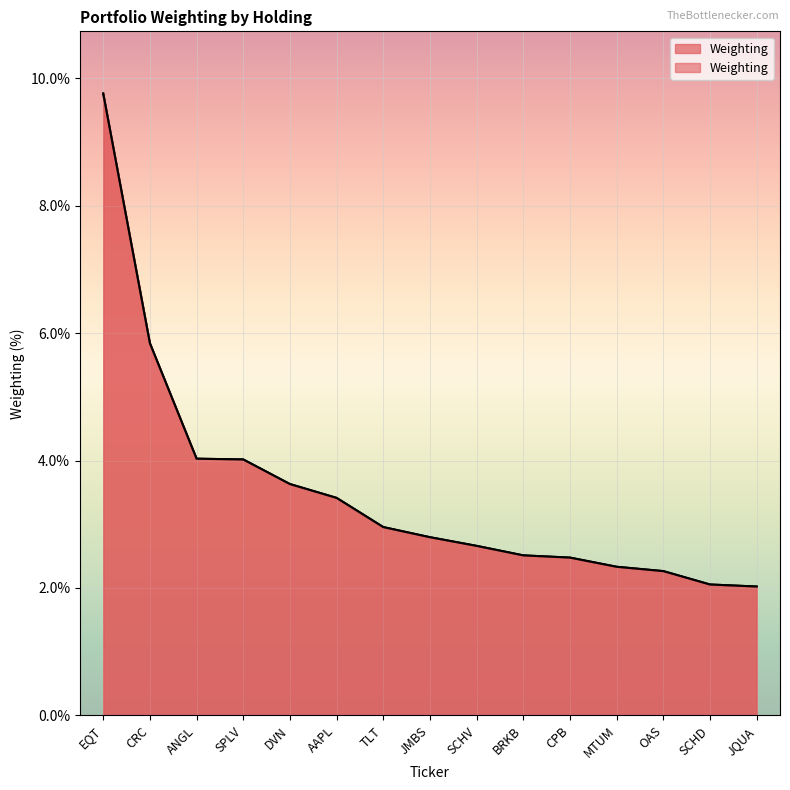

True or false: the data has more than 0 interior local peaks.

False